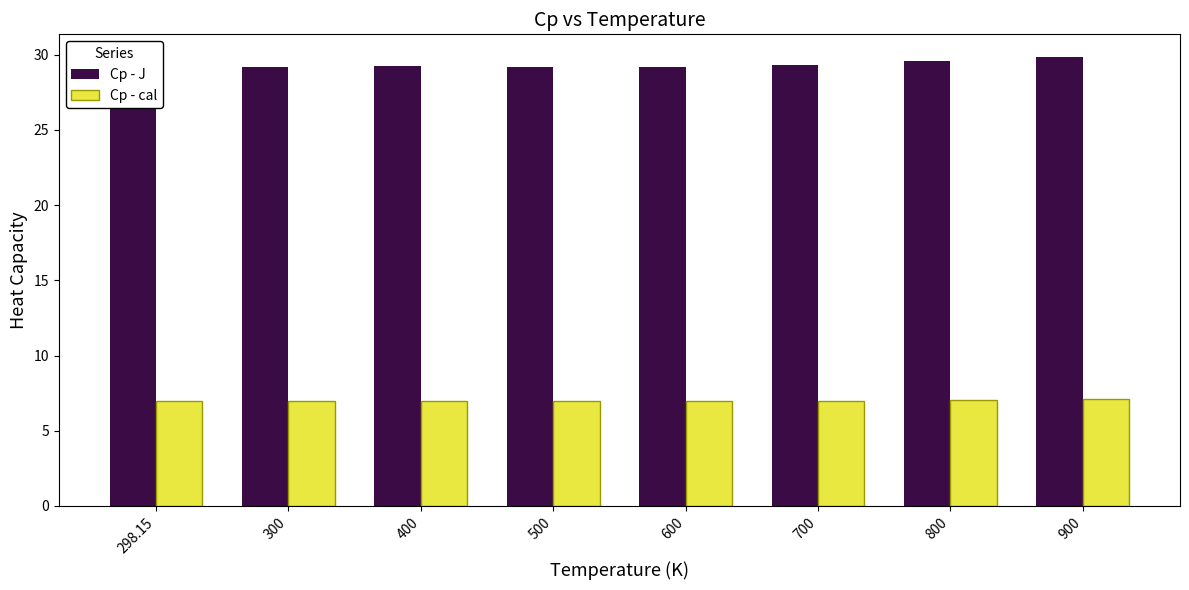

How many categories are shown in the chart?

8